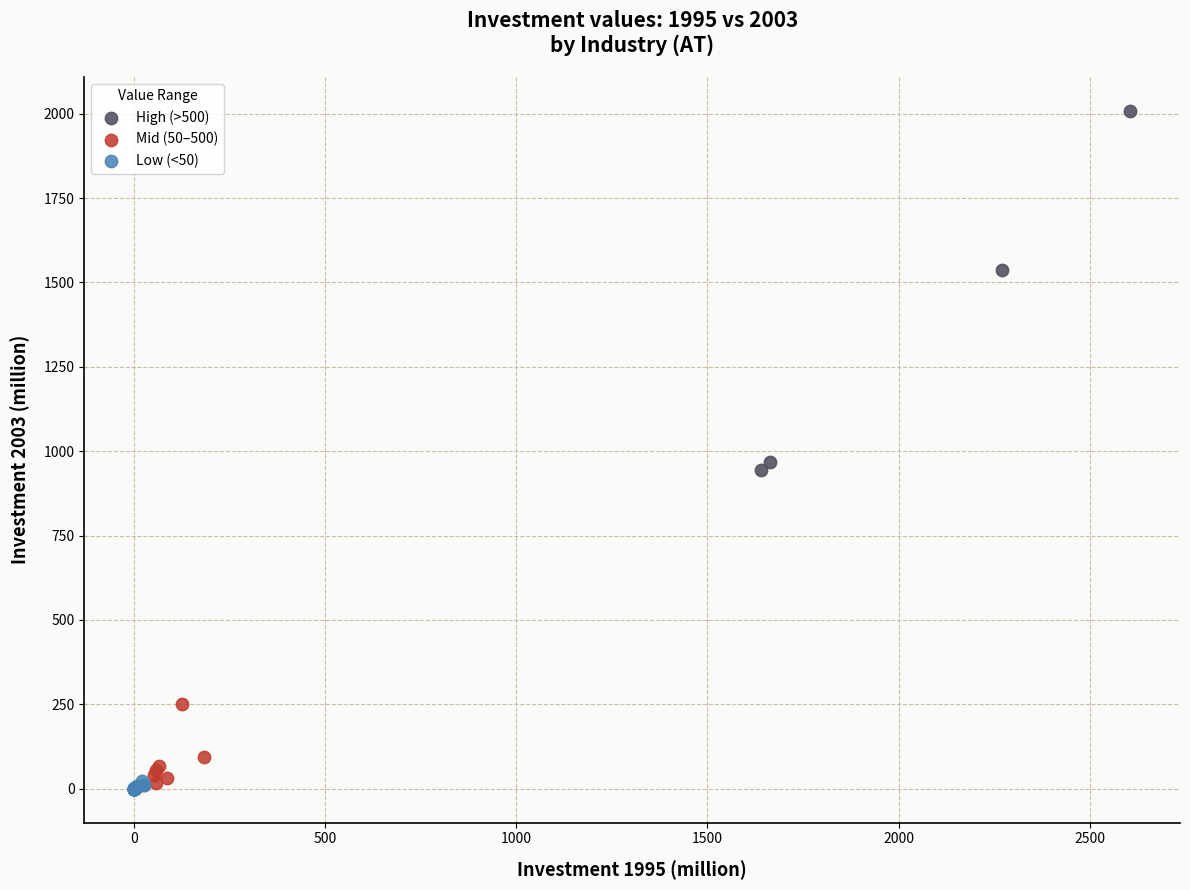

Which series has the largest Y range (max minus min)?

High (>500)